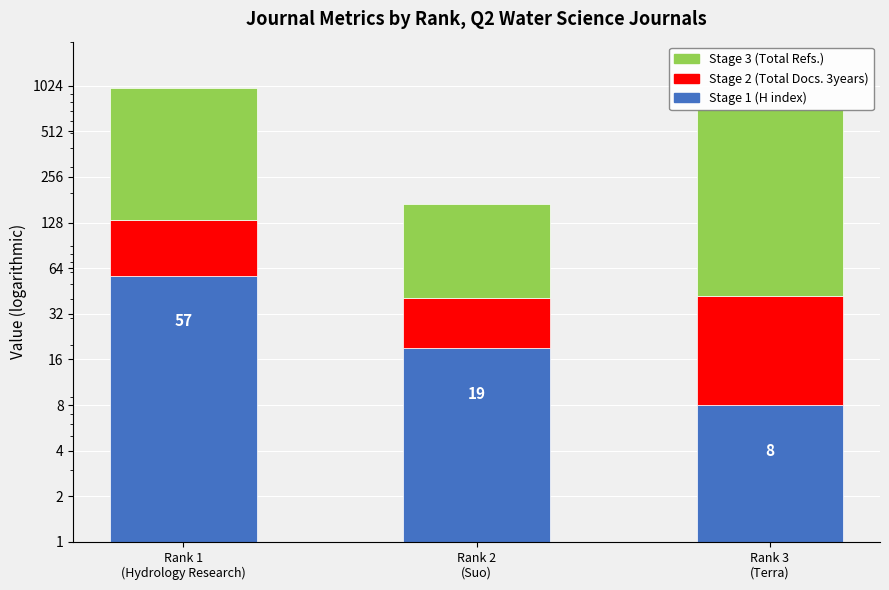

Is the value of Stage 1 (H index) at Rank 2
(Suo) greater than the value of Stage 3 (Total Refs.) at Rank 3
(Terra)?

No